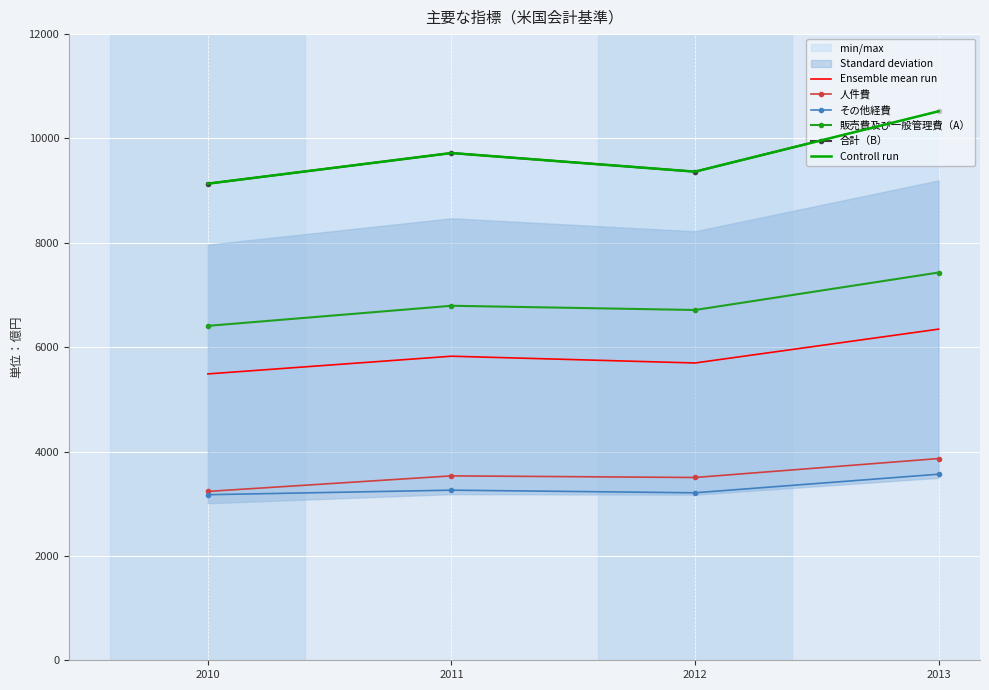

What is the value of the Ensemble mean run point at the 2nd from the left?

5827.2